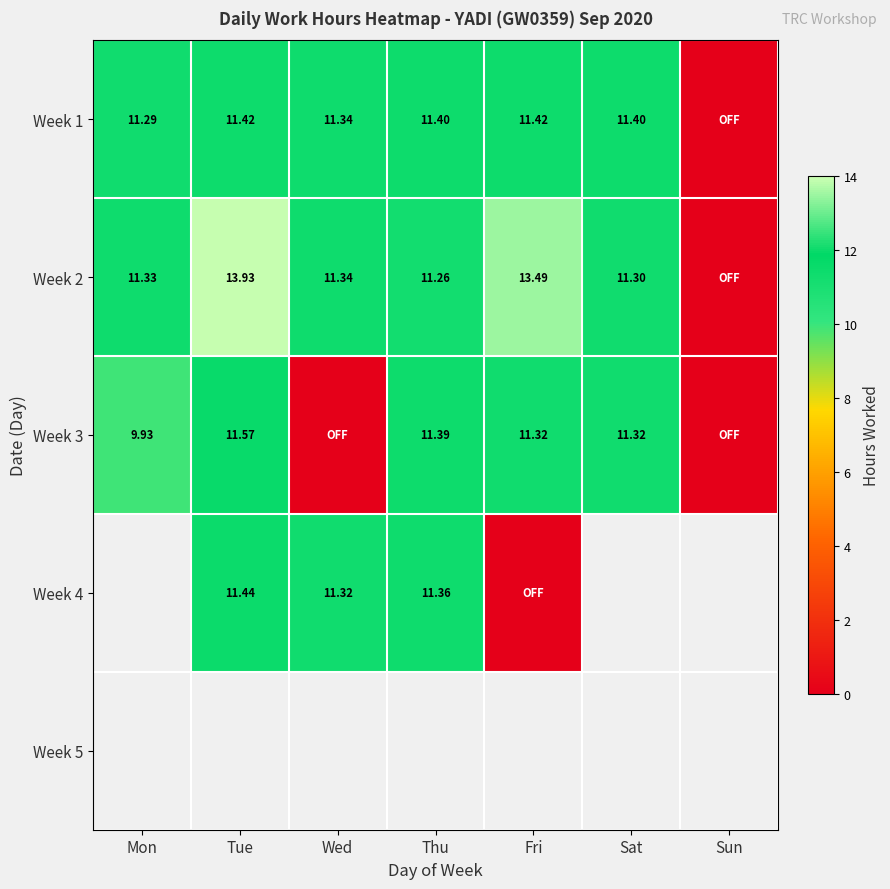

At which label does Week 2 first exceed 11?

Mon